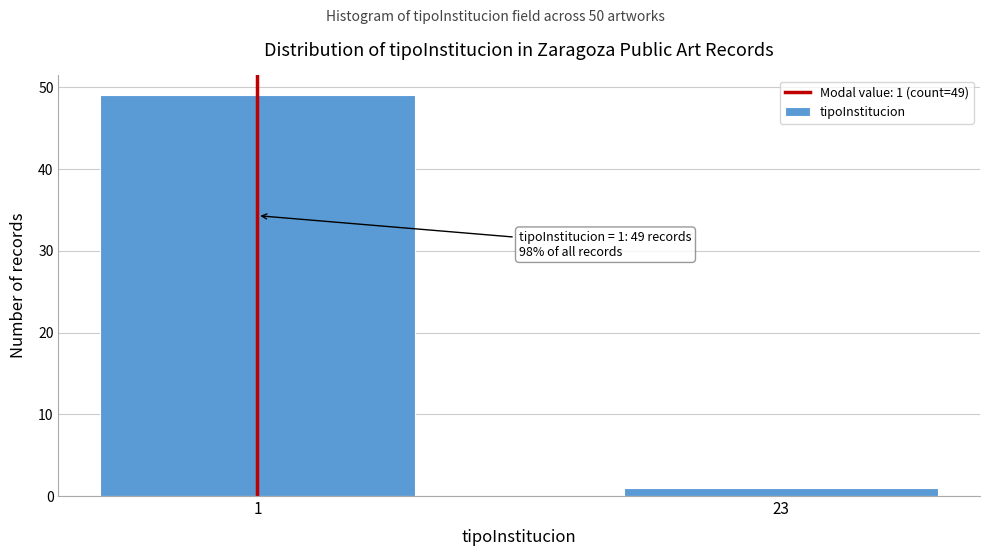

Reading left to right, transcribe all the data shown in this chart.

49	1